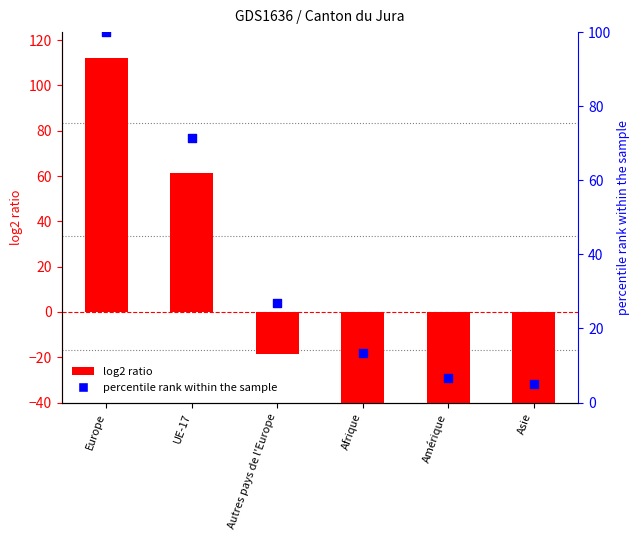

At which category is the sum across all series the highest?

Europe